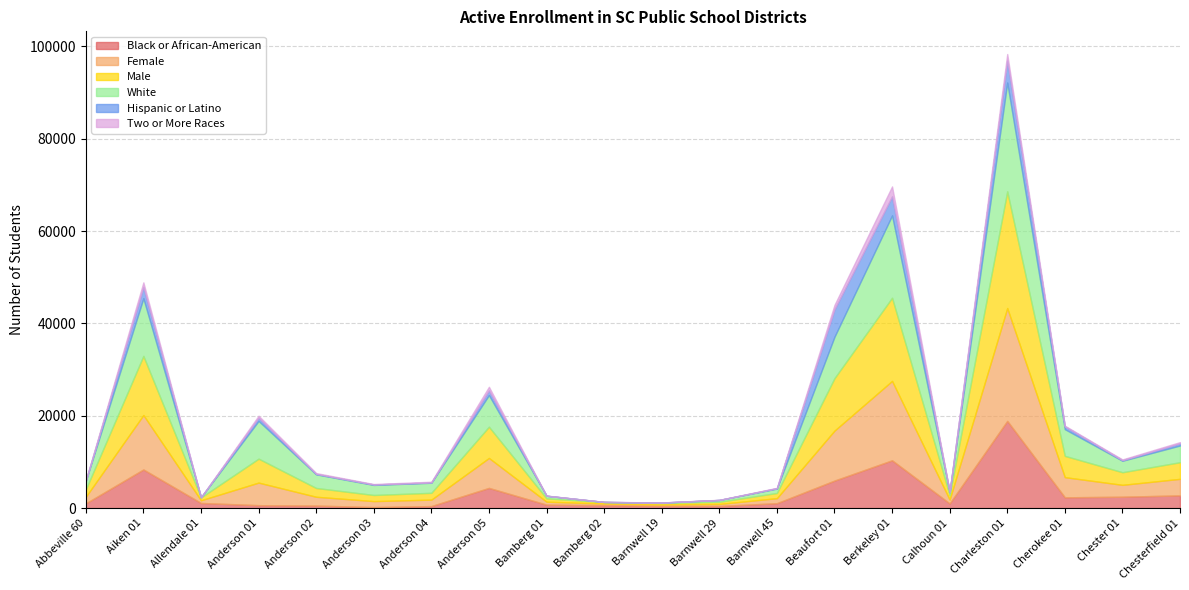

The value of Two or More Races at Allendale 01 is 8. True or false?

False